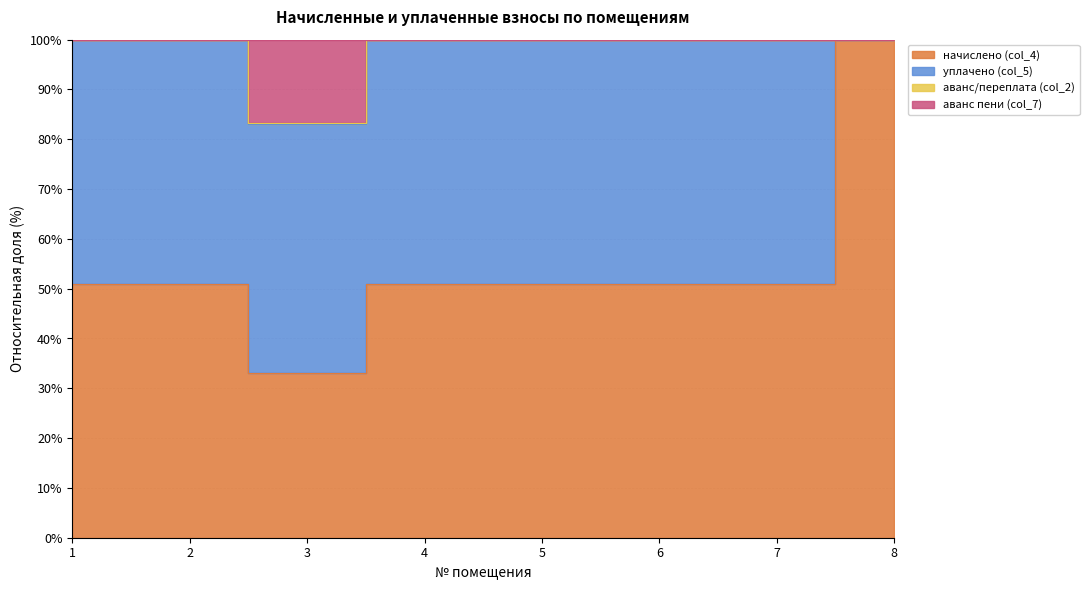

Between 8 and 3, which is larger?

8